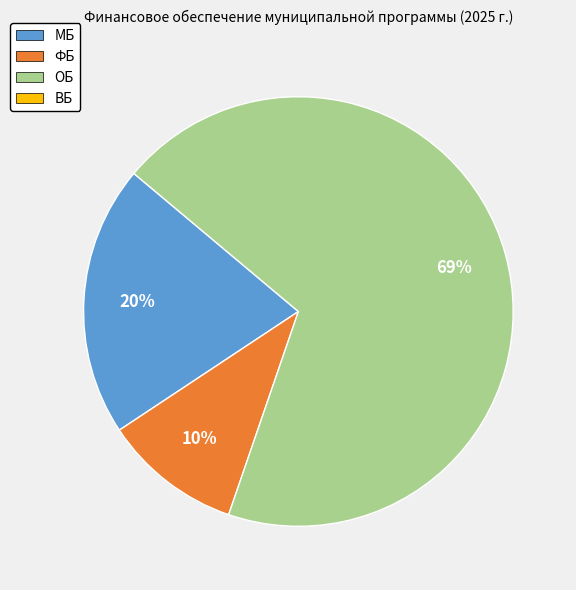

How many slices are in this pie chart?

3